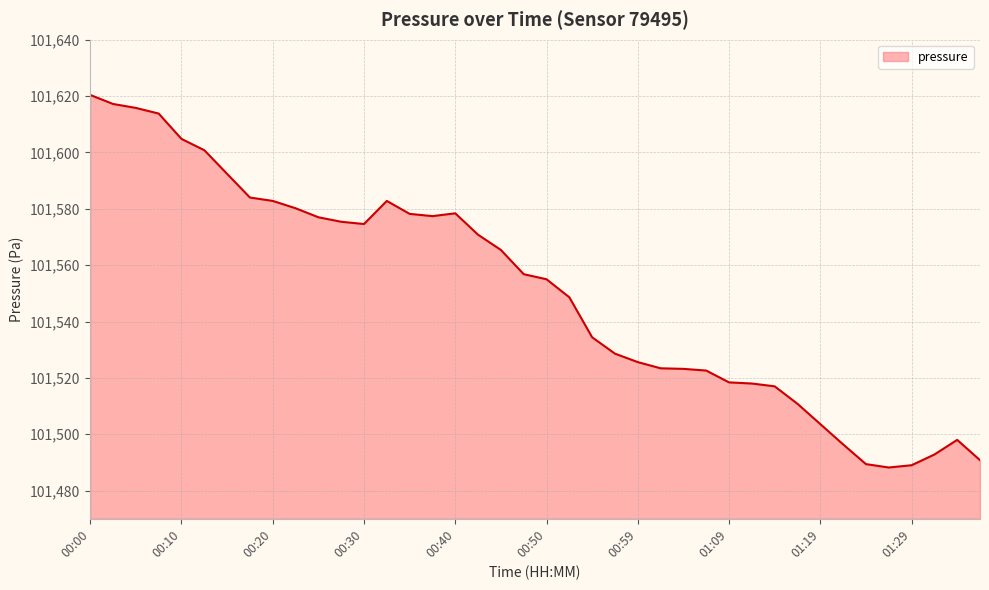

What is the difference between the maximum and minimum values?

132.2